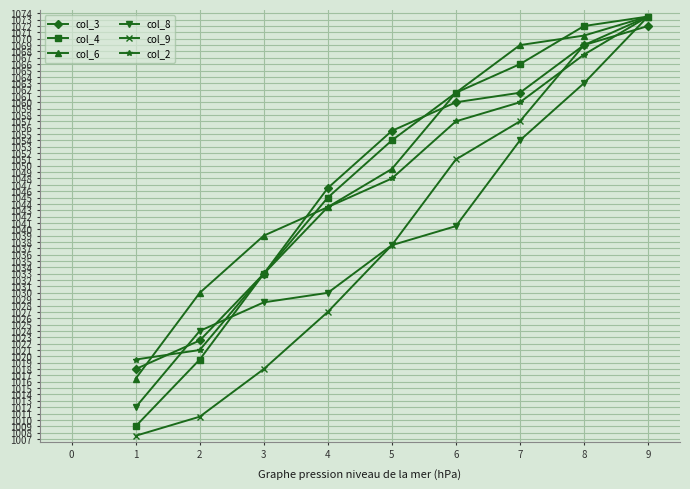

The value of col_6 at 4 is 559.9. True or false?

False